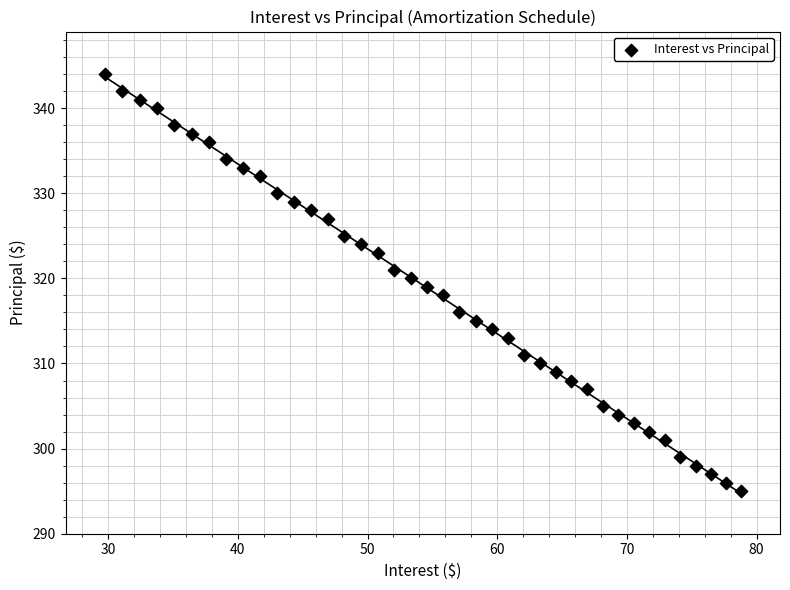

What is the range of Y values (max minus min)?

49